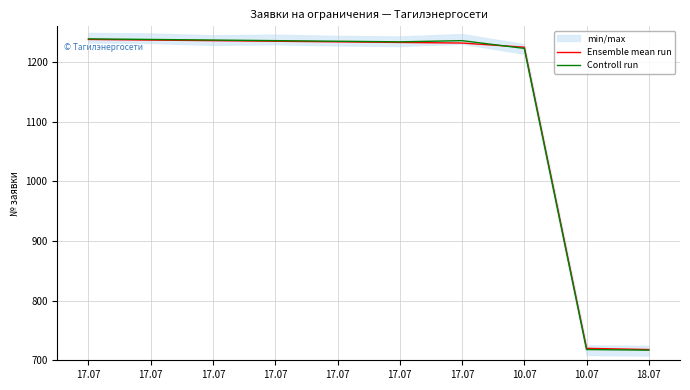

How many categories are shown in the chart?

10